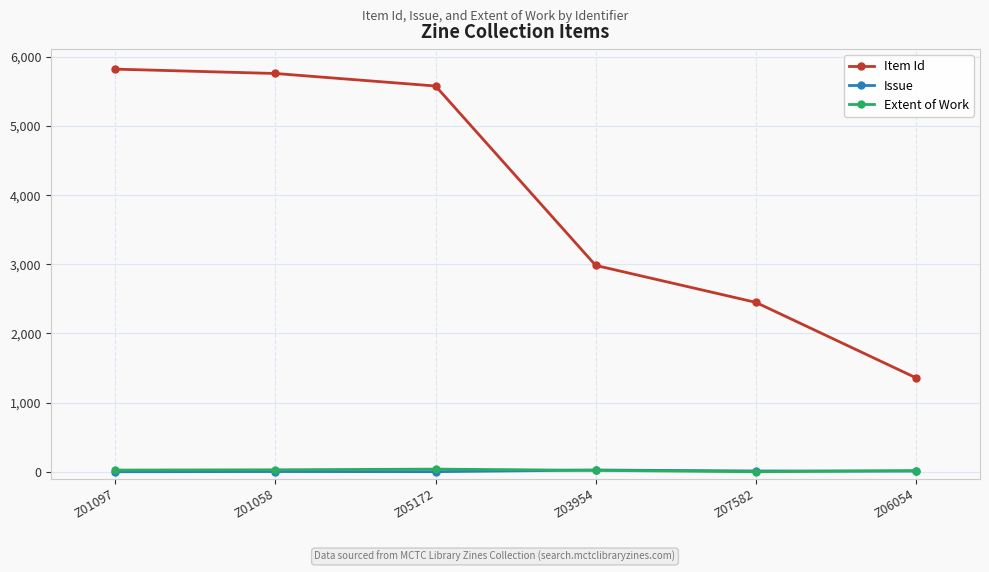

At how many categories does at least one series exceed 273?

6